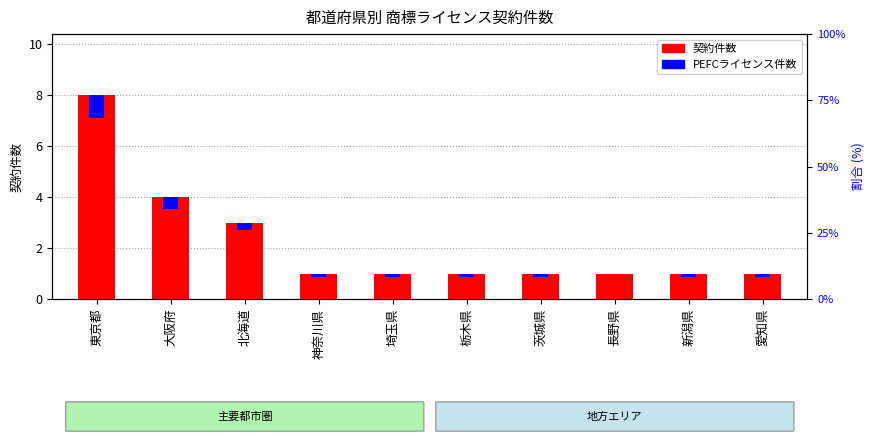

At which category is the sum across all series the highest?

東京都